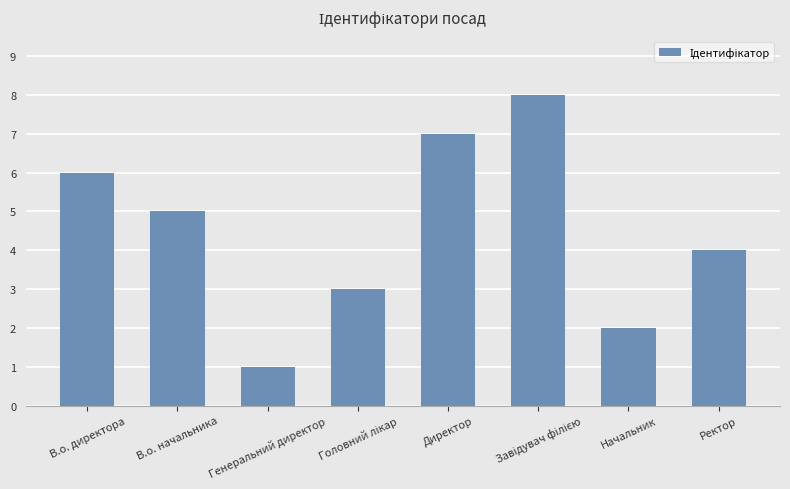

What is the change in value from В.о. начальника to Ректор?

-1